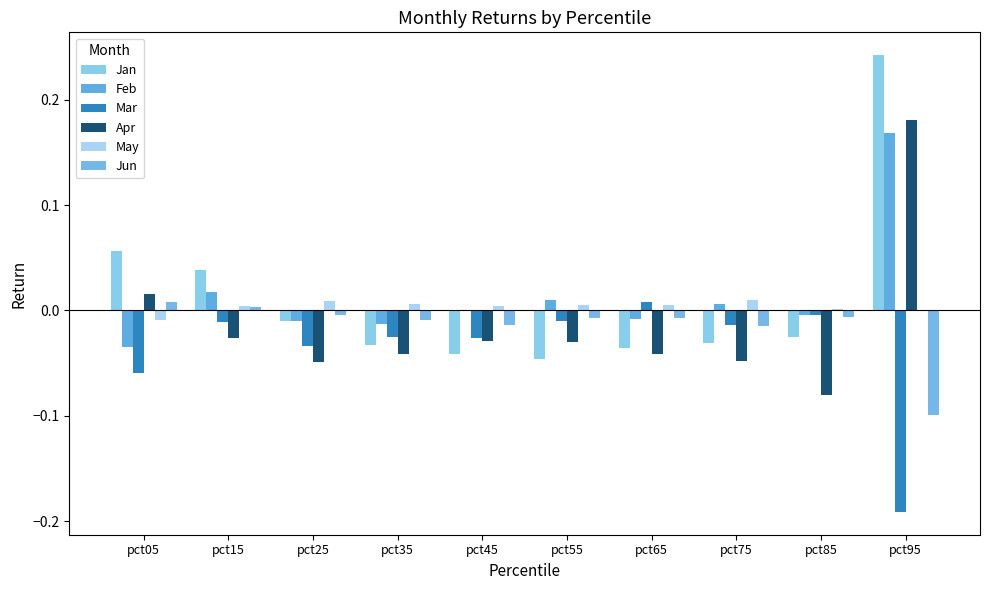

Which series has the largest total across all categories?

Feb